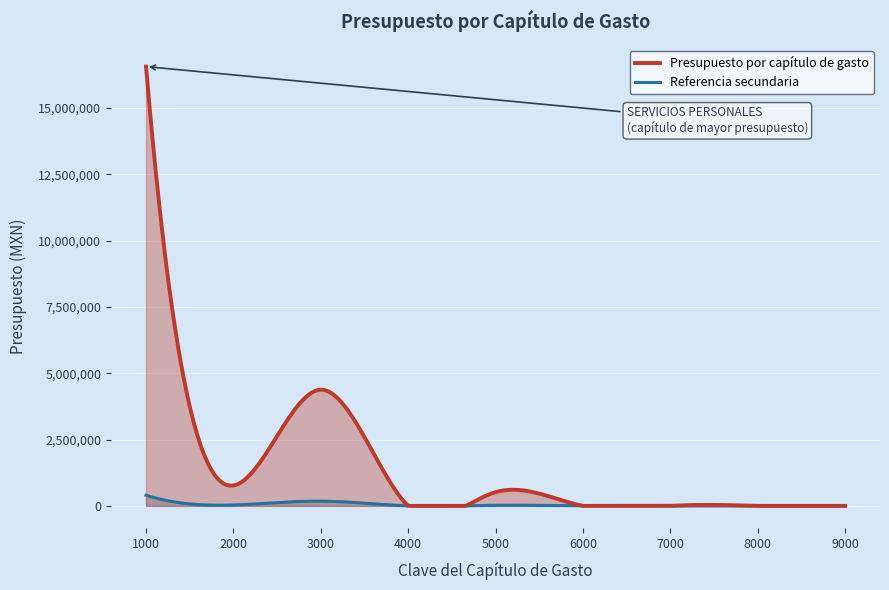

How many lines are shown in the chart?

2